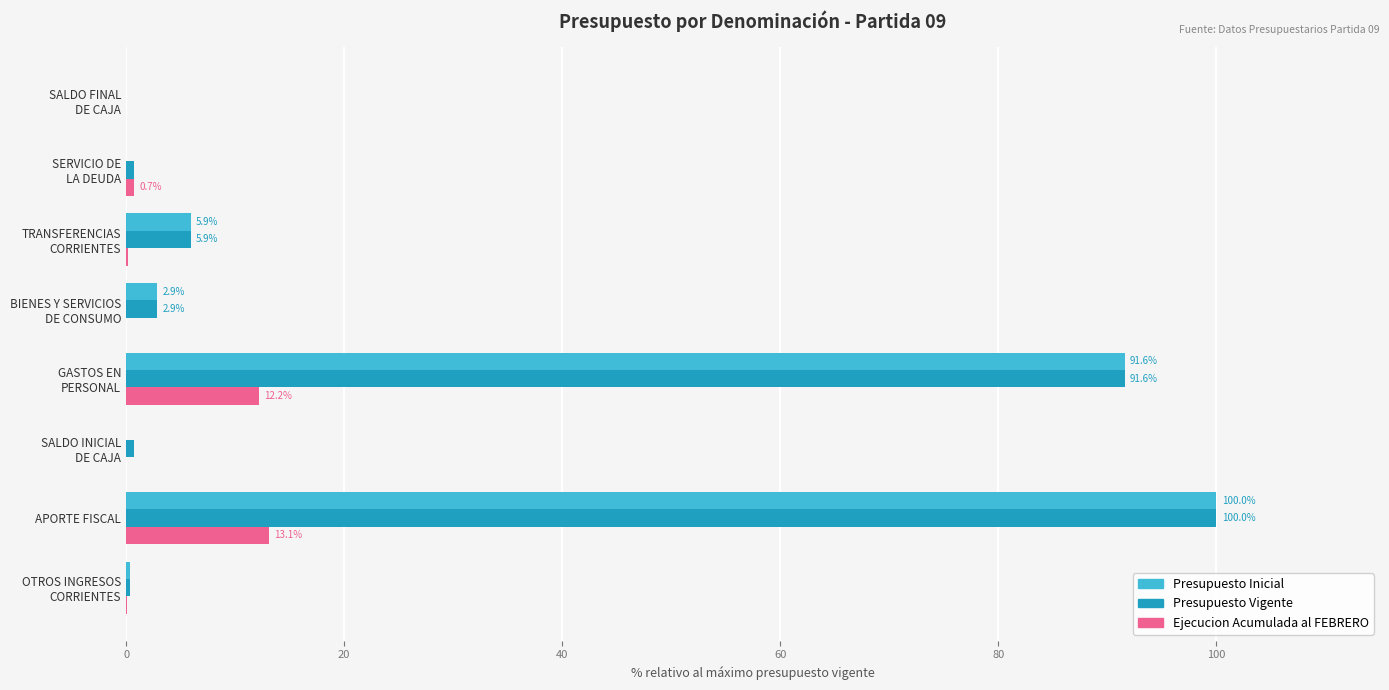

How many distinct data groups are displayed?

3